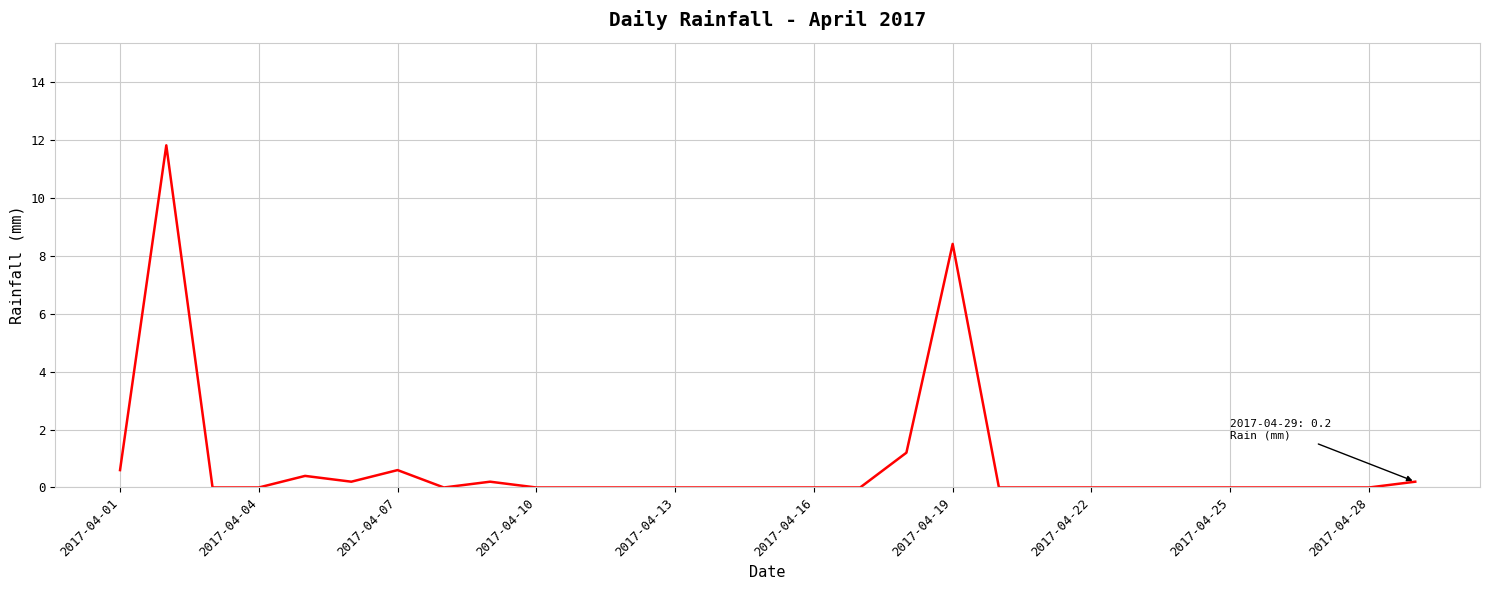

How many lines are shown in the chart?

1